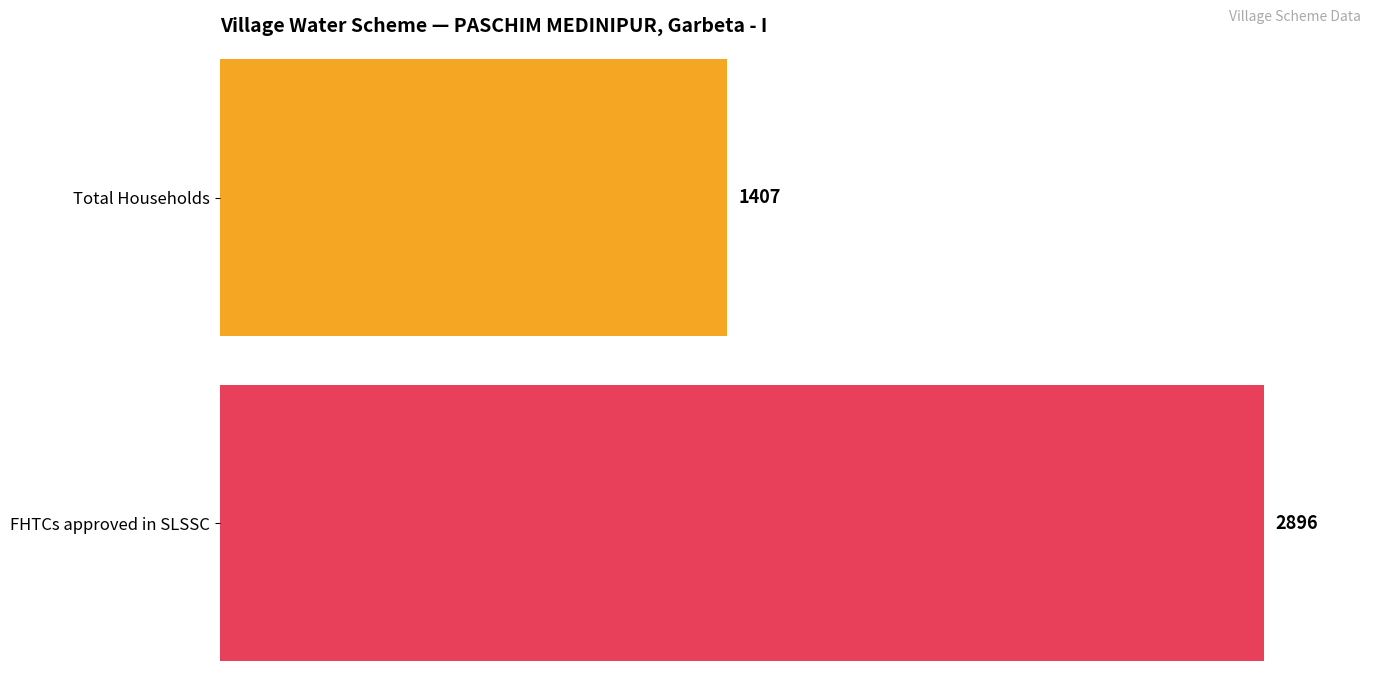

What are all the series names shown in the legend?

Total Households, FHTCs approved in SLSSC